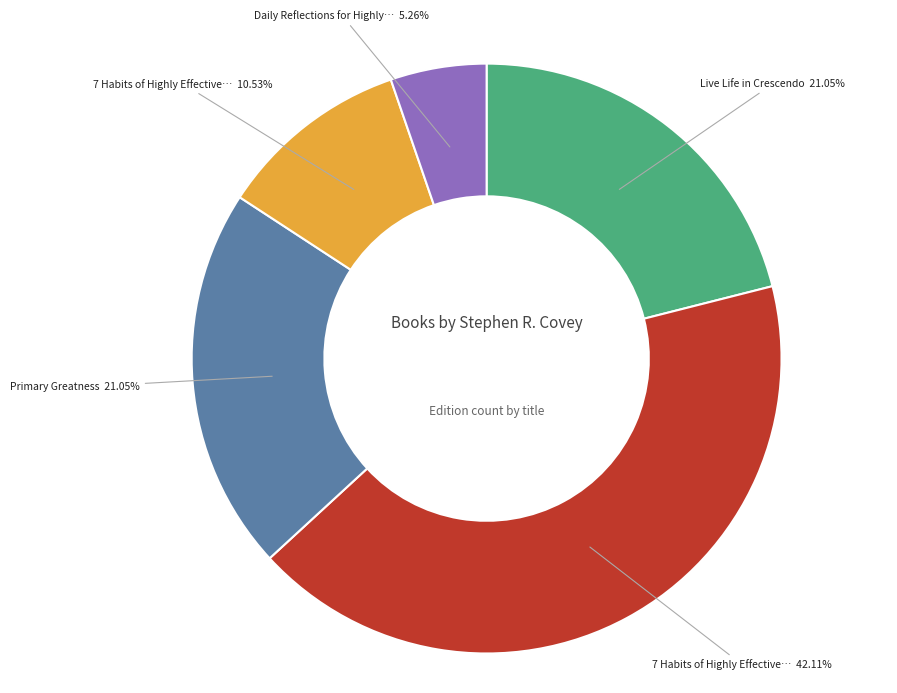

How many slices are in this pie chart?

5